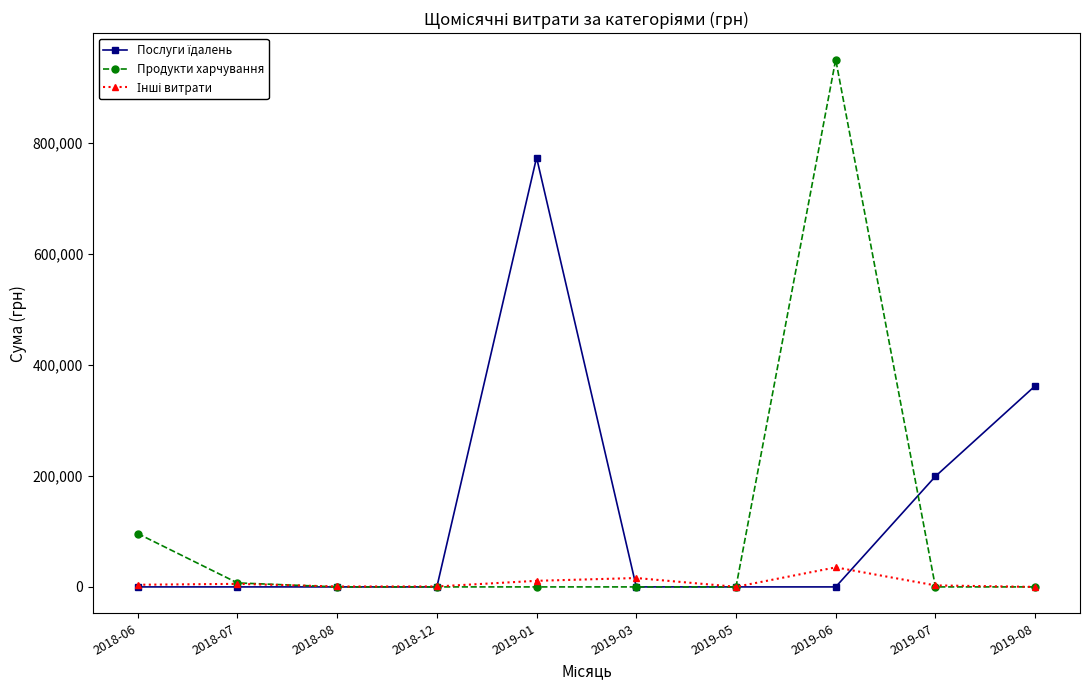

At how many categories does at least one series exceed 259263?

3